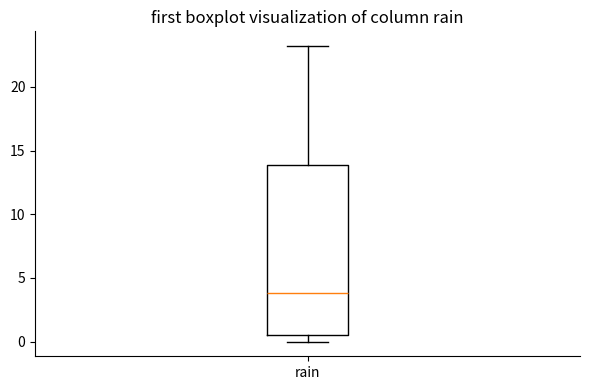

Transcribe this box plot: give where the median line is, the range the box spans, and where the two whiskers end, as read against the y-axis. The values are not printed on the chart, so give them approximately, as read against the axis.

median 4.0, box 0.5 to 14.0, whiskers 0.0 to 23.0